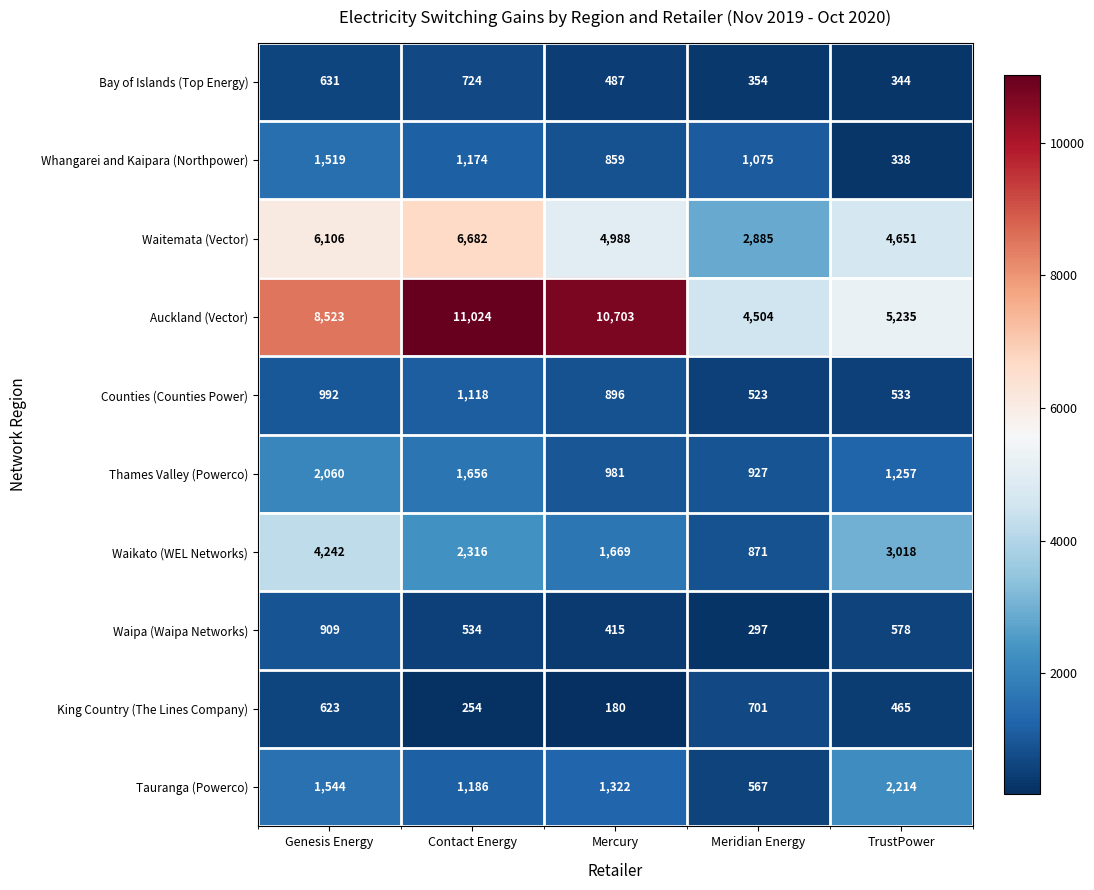

Which series has the largest total across all categories?

Auckland (Vector)